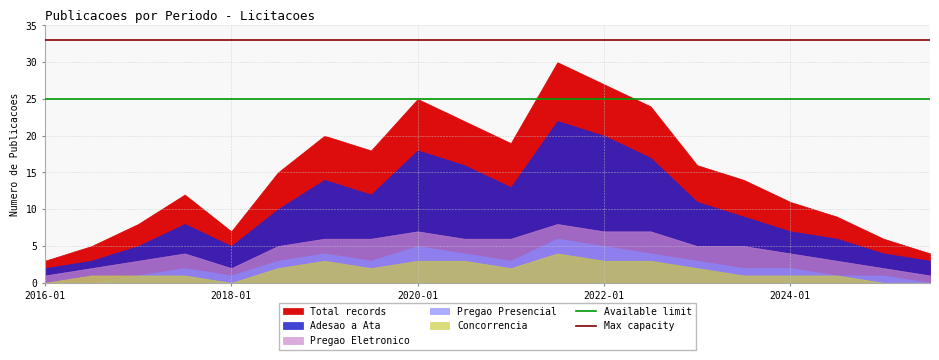

True or false: Available limit has a value of 25 at 2018-01.

True